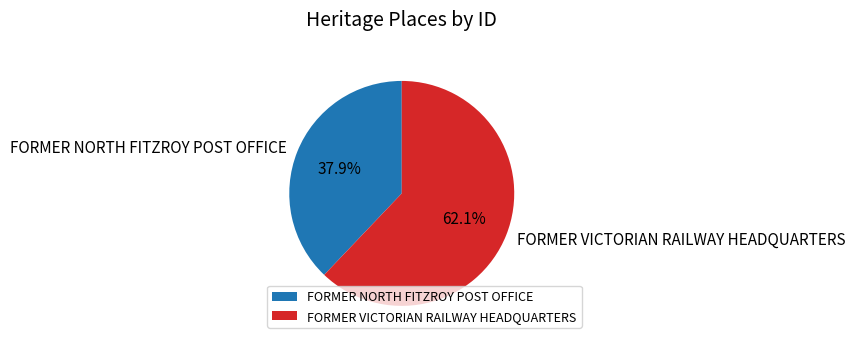

Which slice represents more than half of the pie?

FORMER VICTORIAN RAILWAY HEADQUARTERS